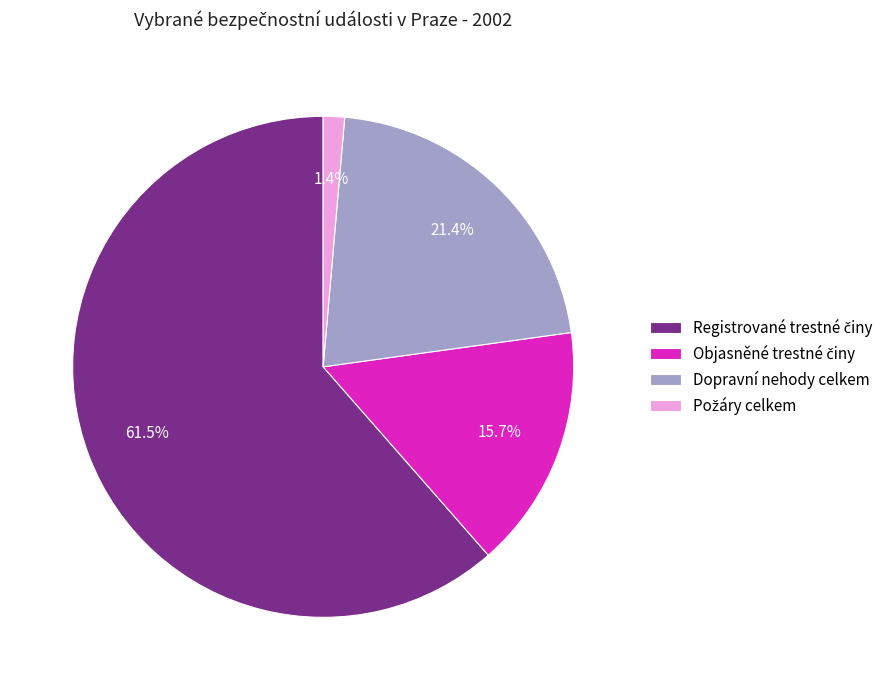

Is there any slice that represents more than half of the pie?

Yes